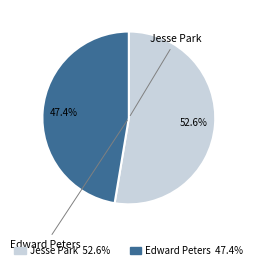

Is it true that Edward Peters is 47% of the pie?

True